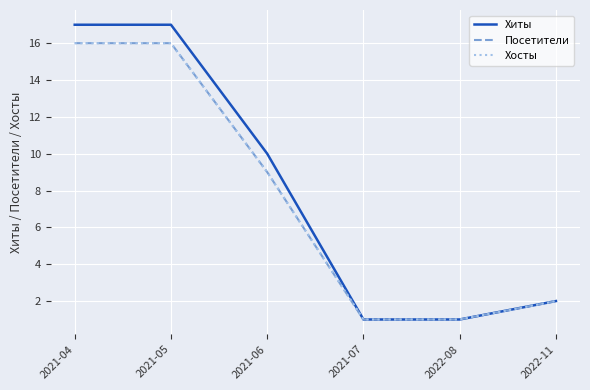

The value of Хосты at 2021-05 is 16. True or false?

True